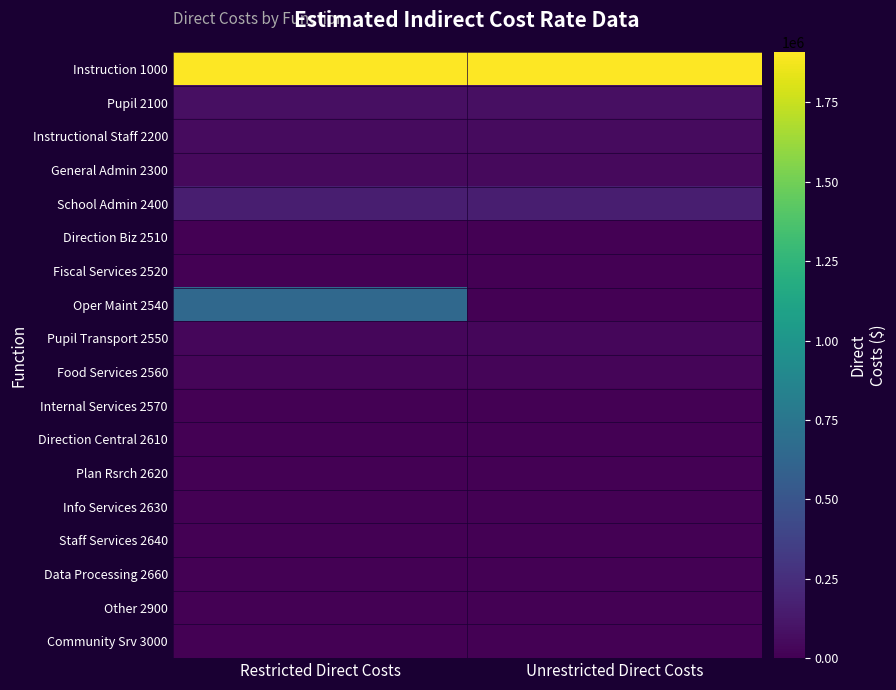

Which category has the highest value across all series?

Restricted Direct Costs